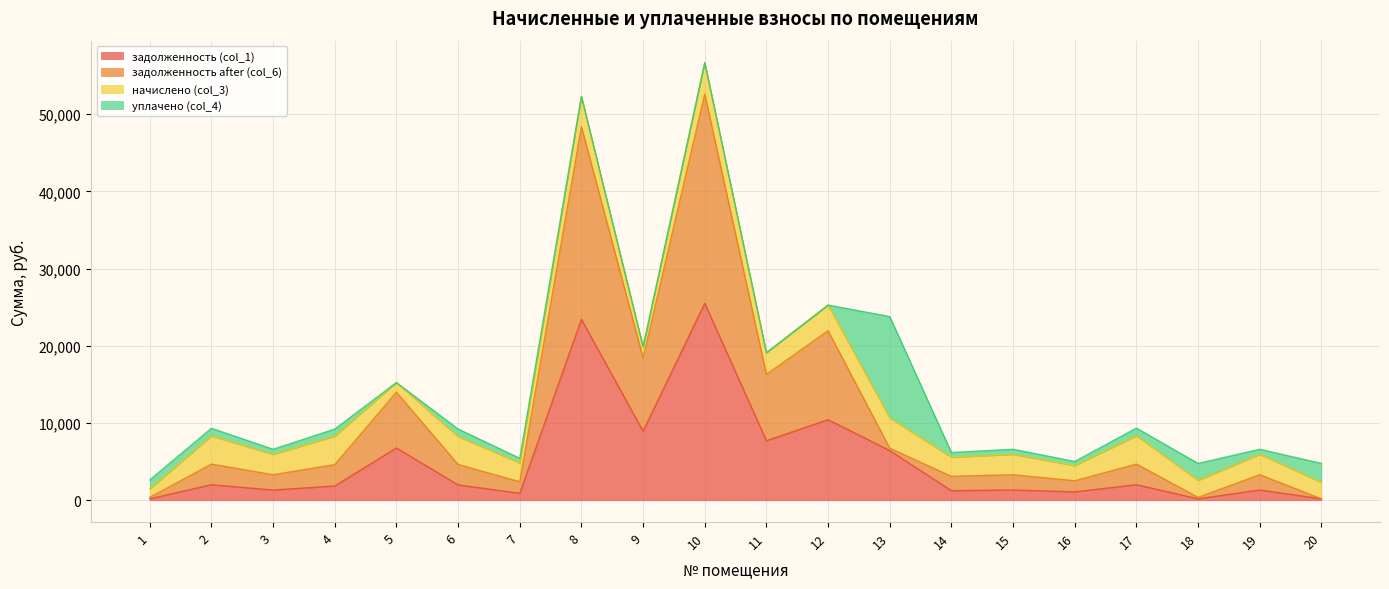

What is the difference between the maximum and minimum values in the задолженность after (col_6) series?

52442.8